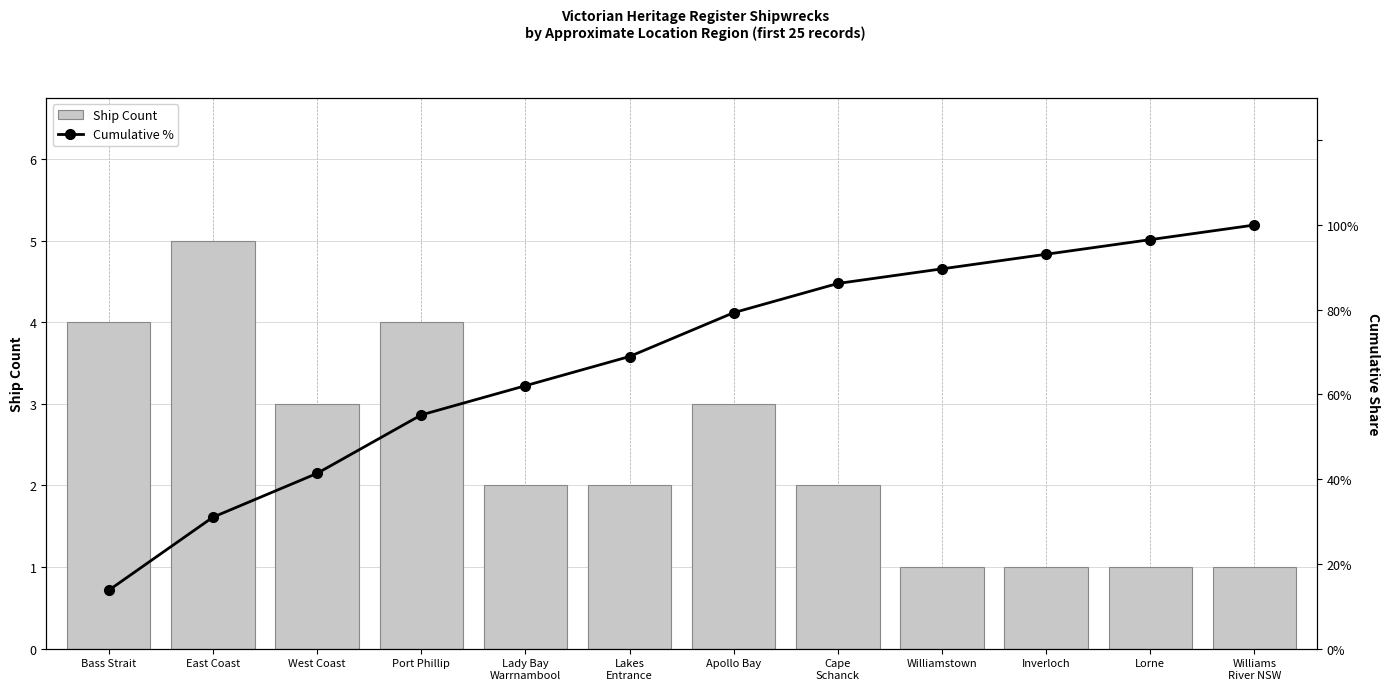

List the series in order of their overall mean, highest first.

Cumulative %, Ship Count